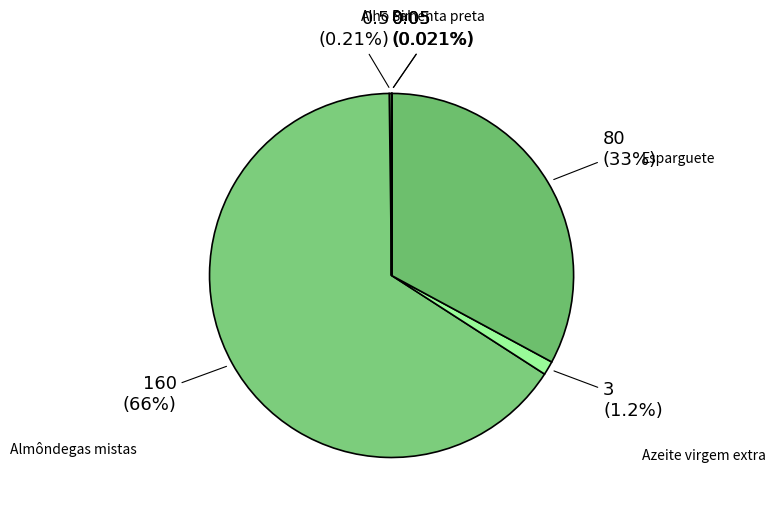

To the nearest percent, what is the average slice percentage?

17%